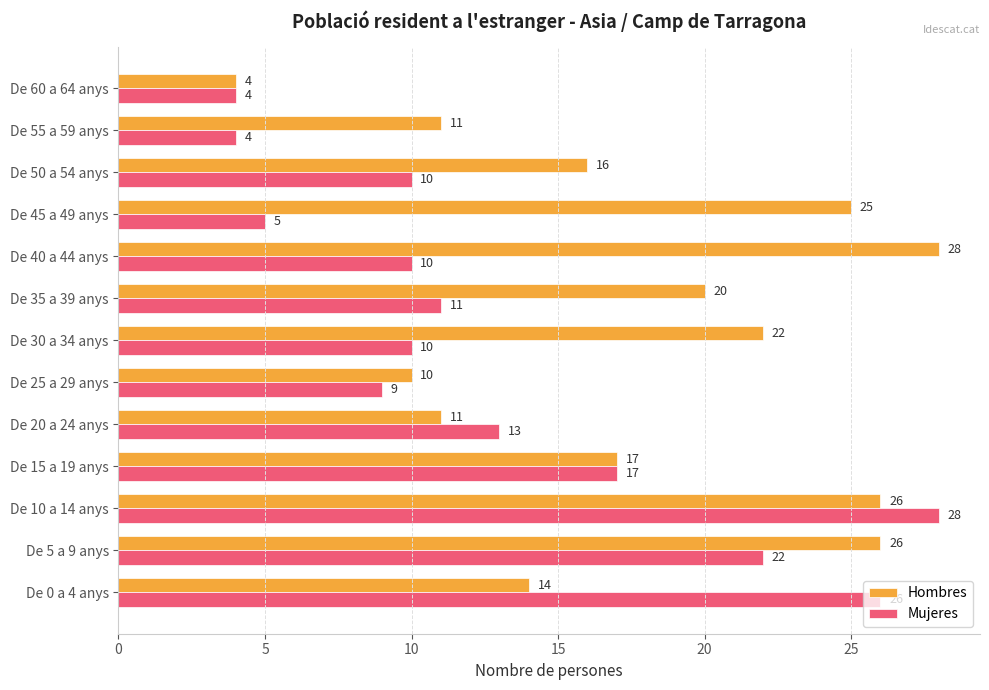

List the series in order of their overall mean, highest first.

Hombres, Mujeres